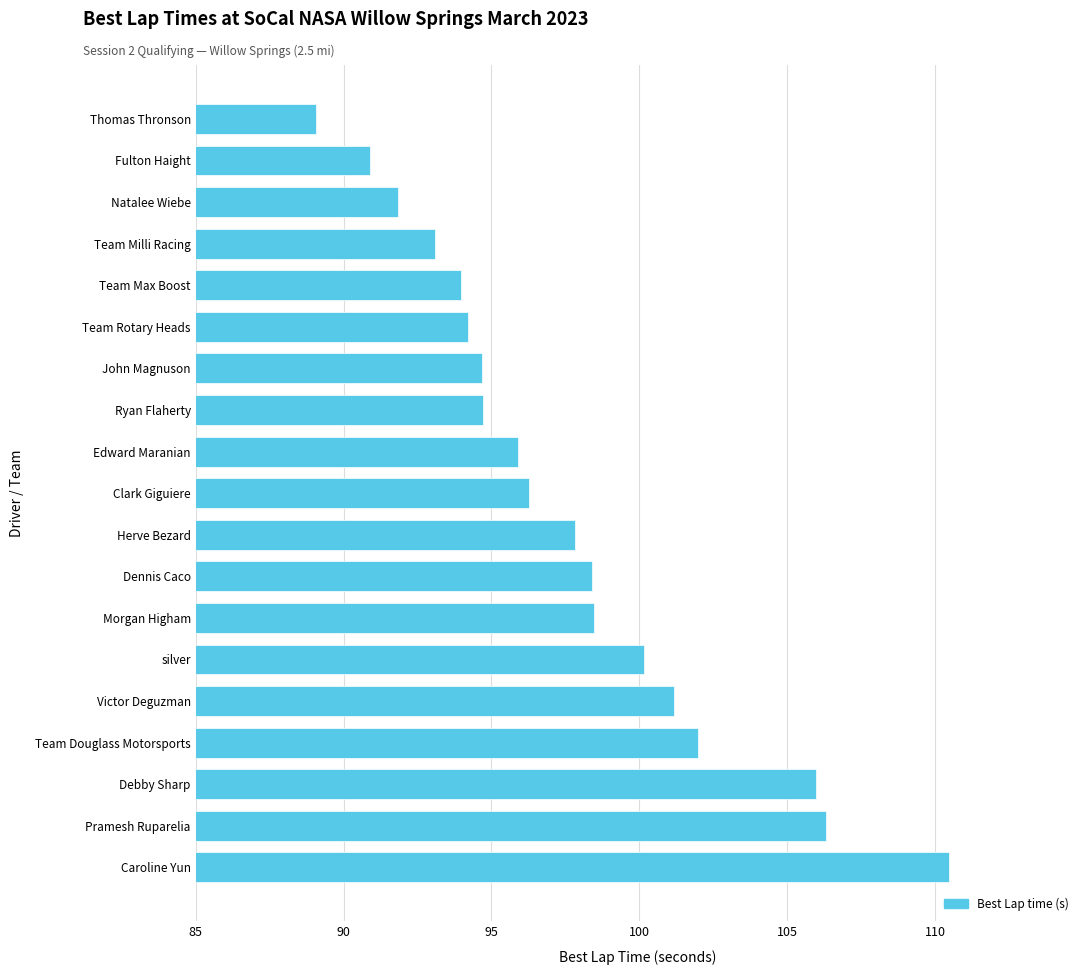

What is the sum of all values?

1855.4